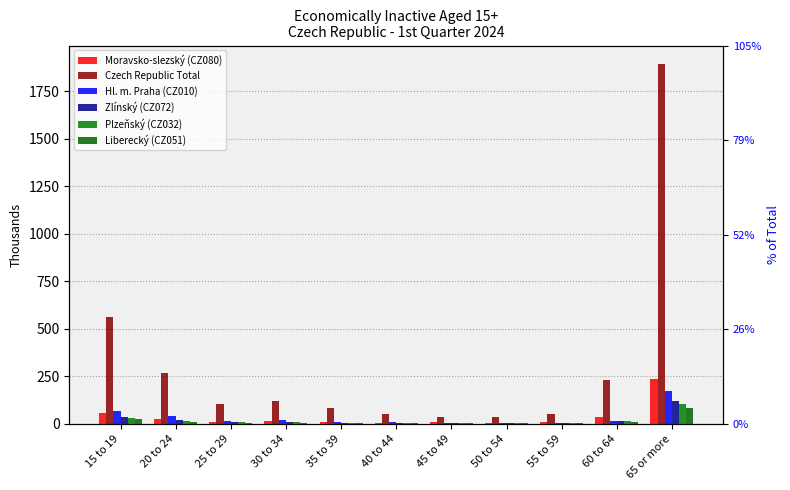

What is the average value of the Zlínský (CZ072) series?

19.9